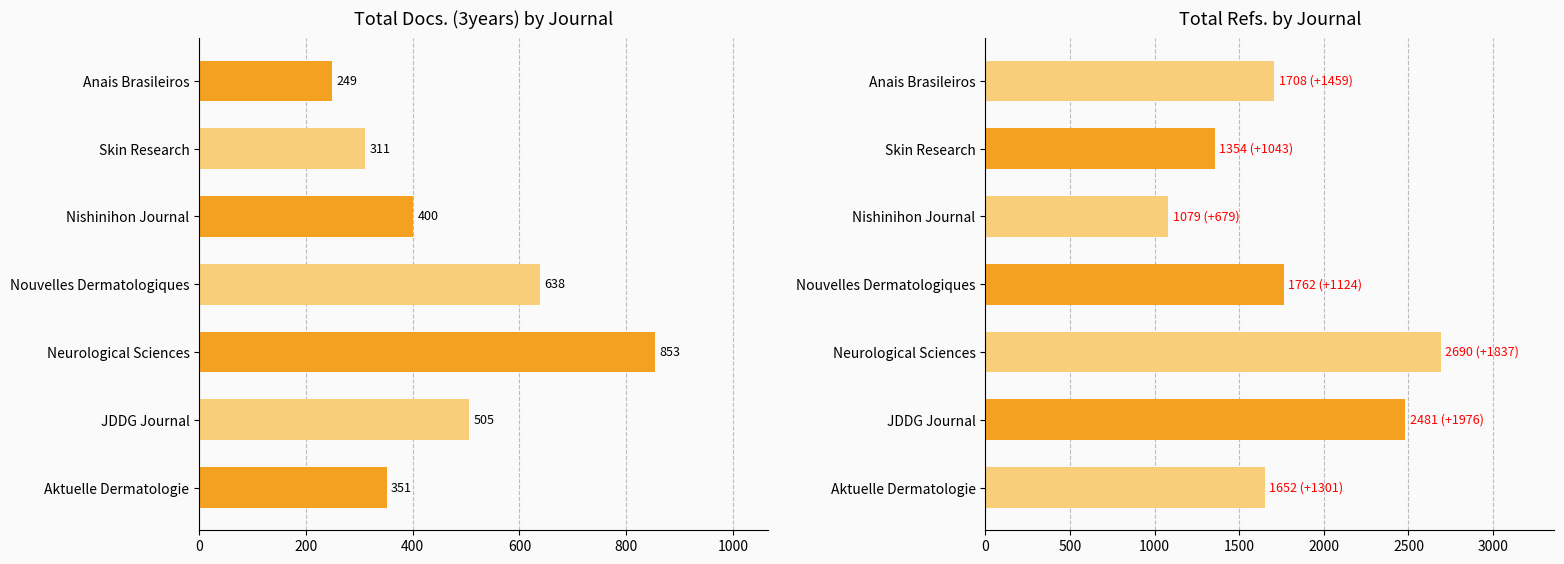

Rank the series at JDDG Journal from highest to lowest value.

Total Refs., Total Docs. (3years)